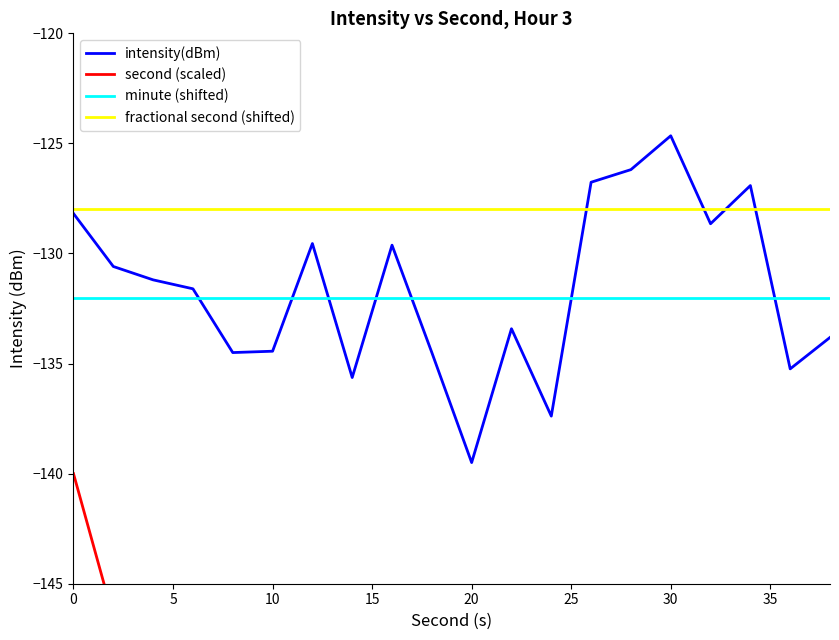

True or false: fractional second (shifted) and intensity(dBm) intersect in this chart.

True